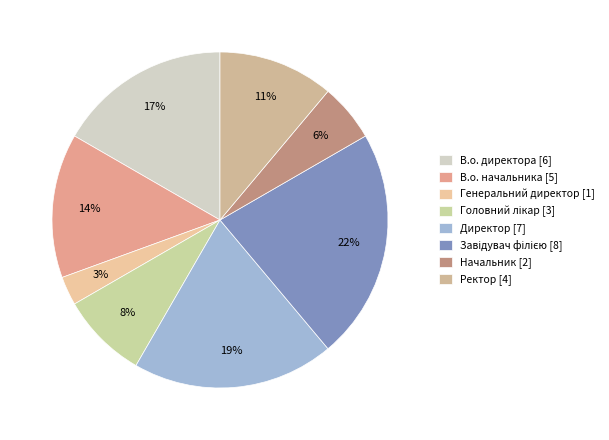

To the nearest percent, what is the average slice percentage?

12%